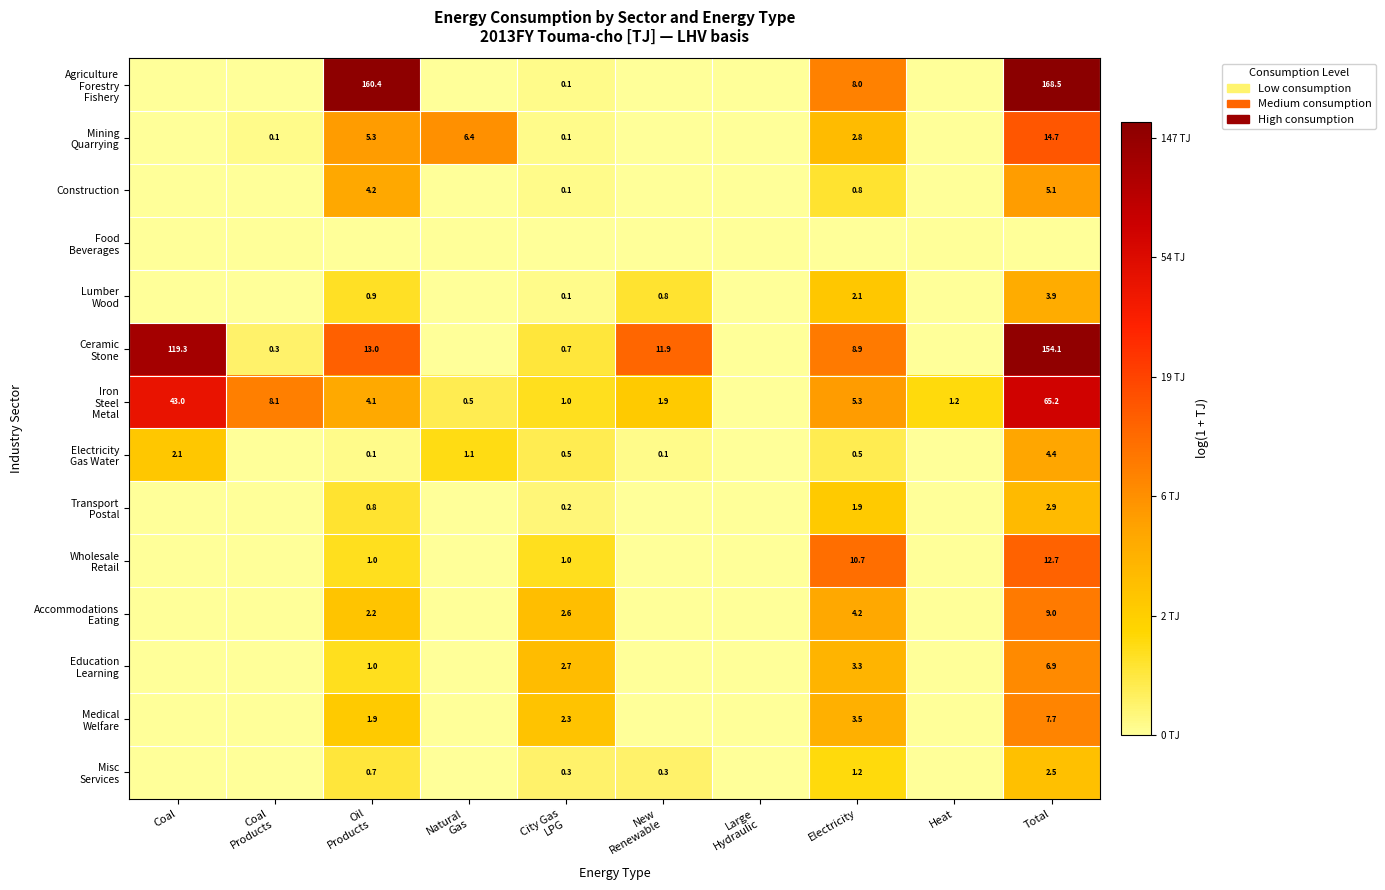

Which category has the highest value in the Wholesale Retail series?

Total